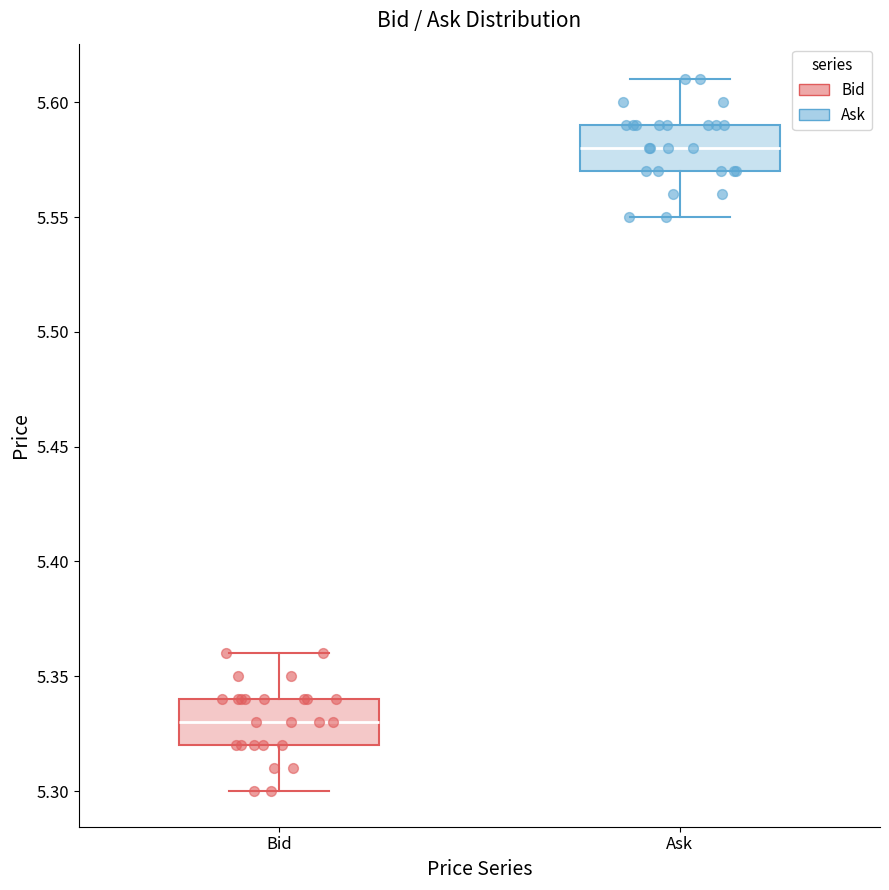

Where is the upper edge of the box for Ask on the y-axis? The values are not printed on the chart, so give them approximately, as read against the axis.

5.59